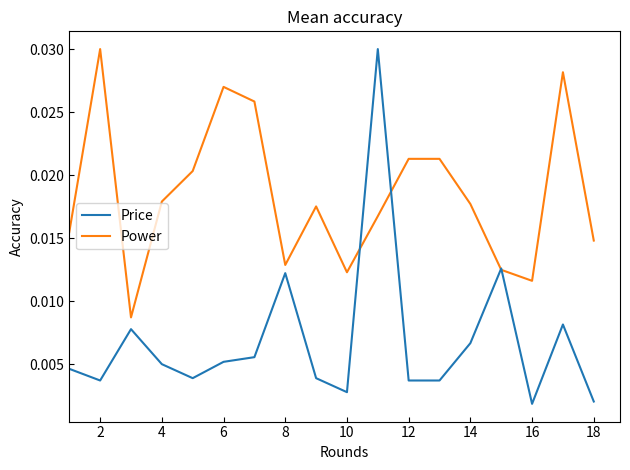

Does the chart display data point markers on the line(s)?

No